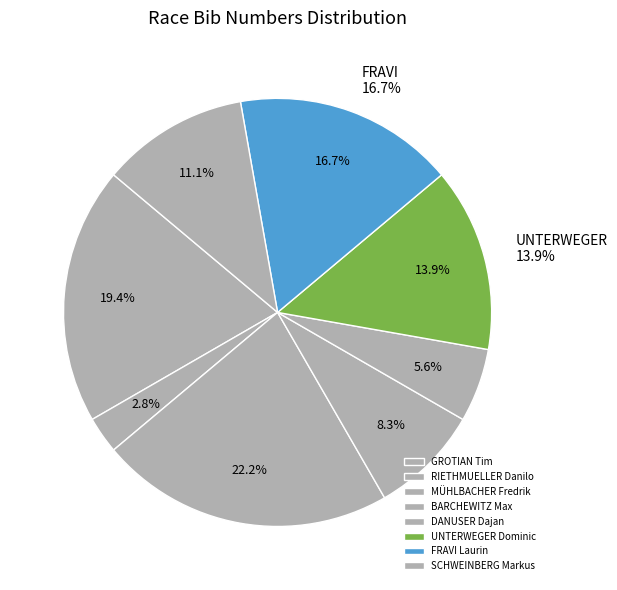

True or false: FRAVI Laurin accounts for 27% of the total.

False